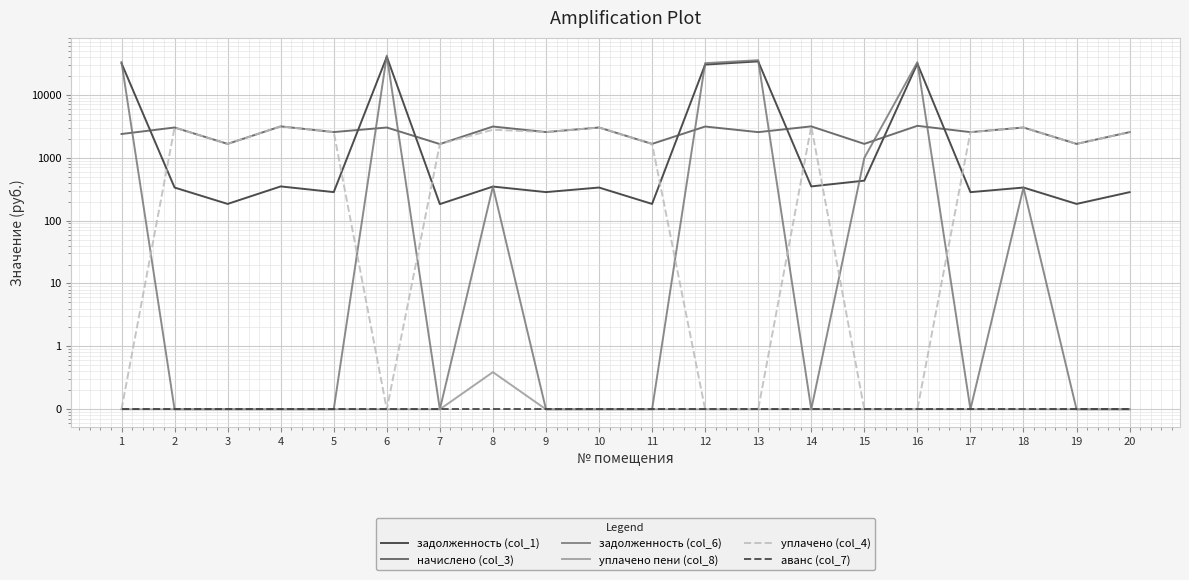

Rank the categories by задолженность (col_6) value from highest to lowest.

6, 13, 1, 16, 12, 15, 8, 18, 2, 3, 4, 5, 7, 9, 10, 11, 14, 17, 19, 20